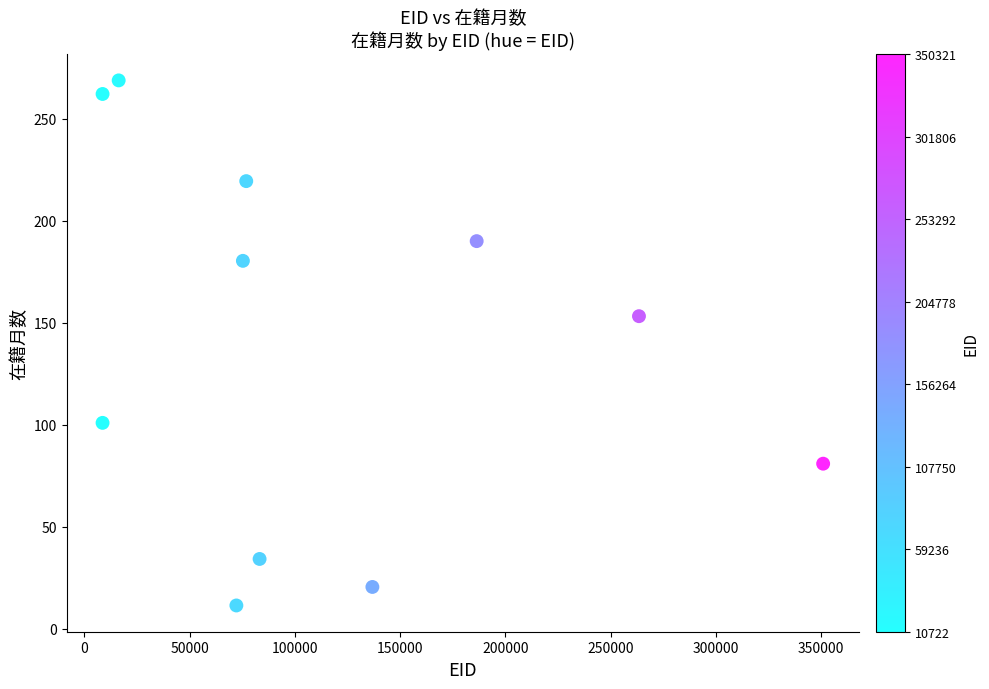

What Y value in the scatter plot is closest to 140?

153.1